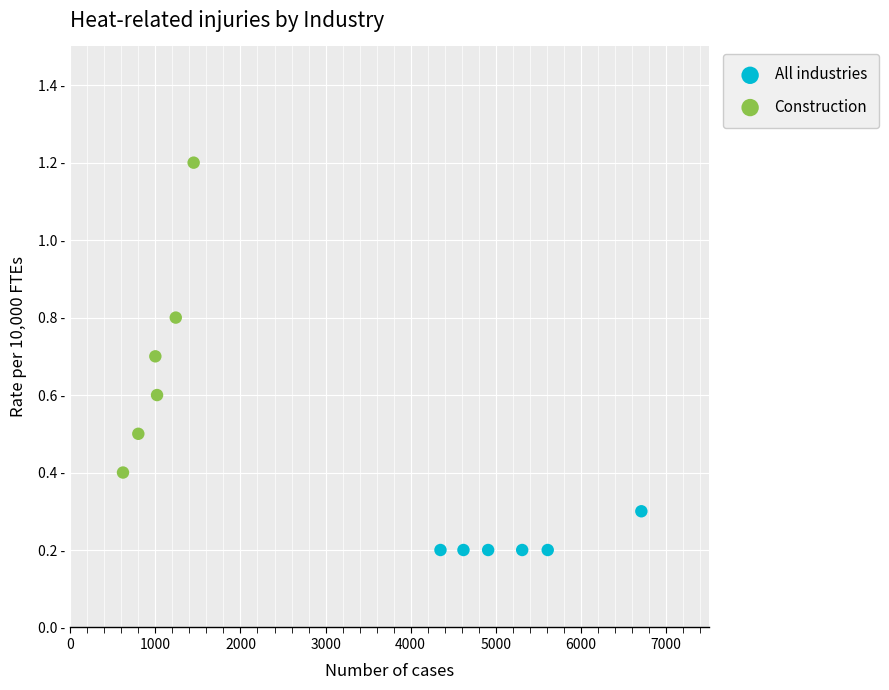

What are all the series names shown in the legend?

All industries, Construction